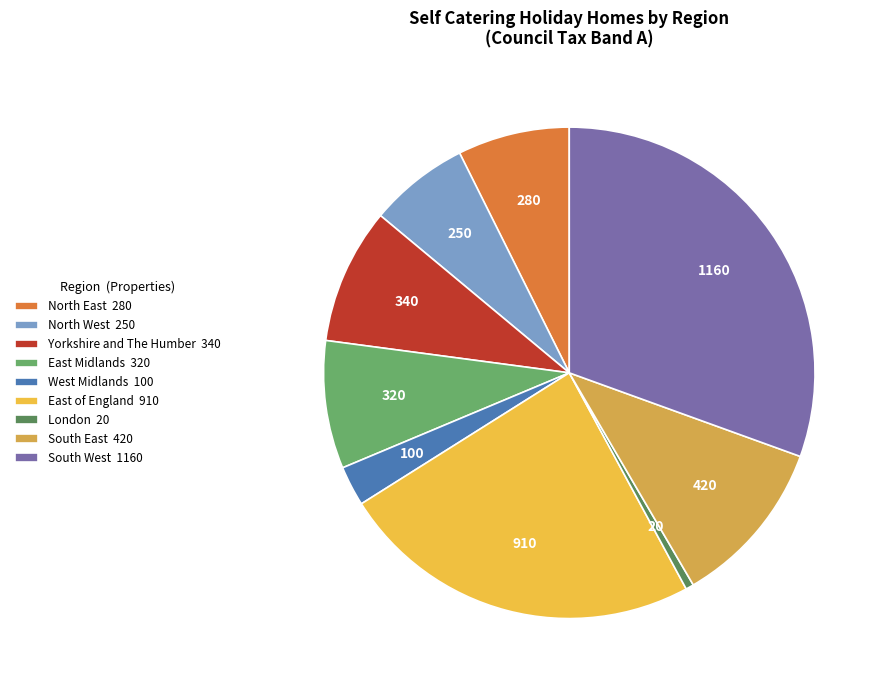

Which category has the smallest portion of the pie?

London